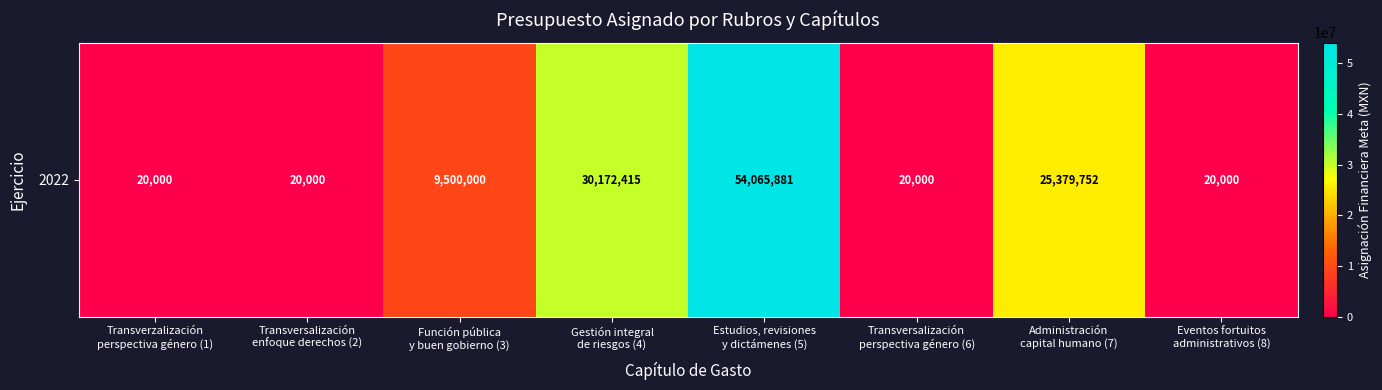

What is the smallest value displayed?

20000